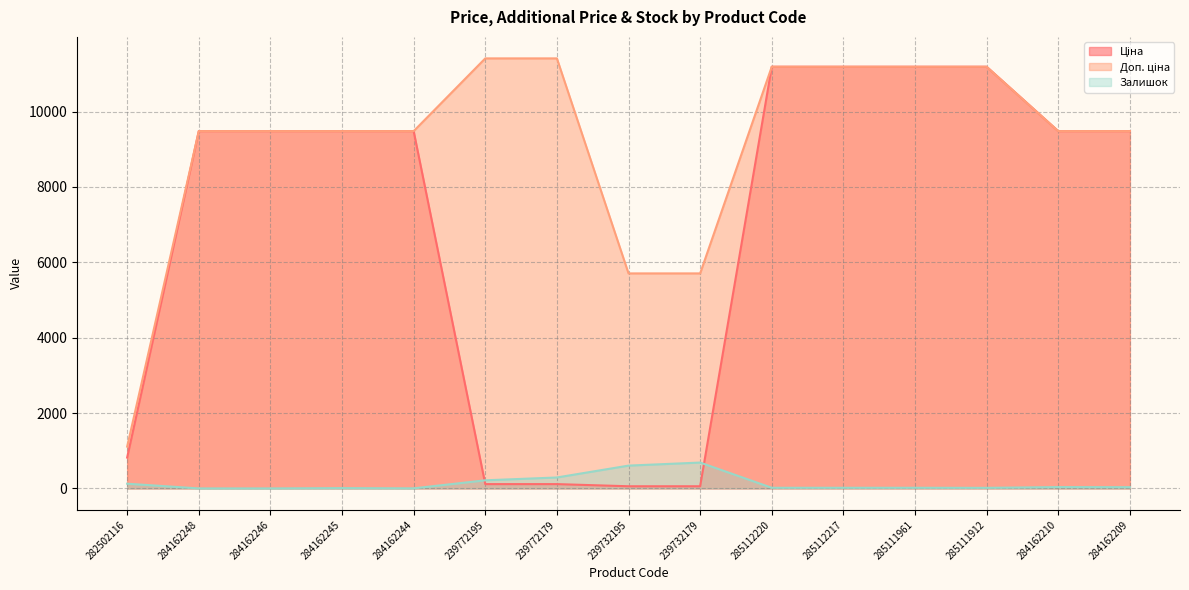

Rank the categories by Доп. ціна value from lowest to highest.

282502116, 239732195, 239732179, 284162248, 284162246, 284162245, 284162244, 284162210, 284162209, 285112220, 285112217, 285111961, 285111912, 239772195, 239772179